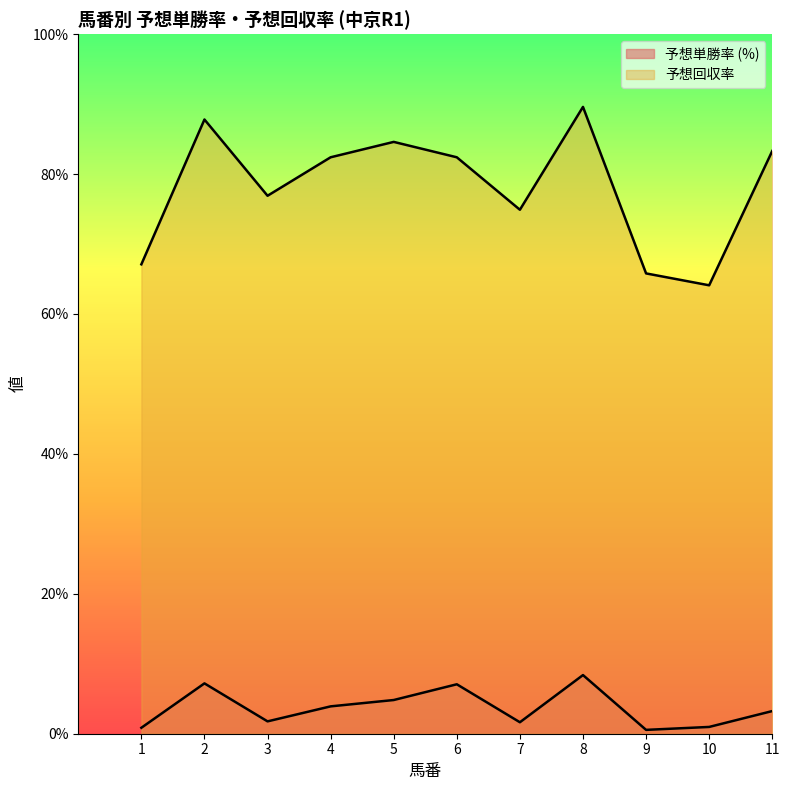

Read the 予想単勝率 value at 5.

4.8